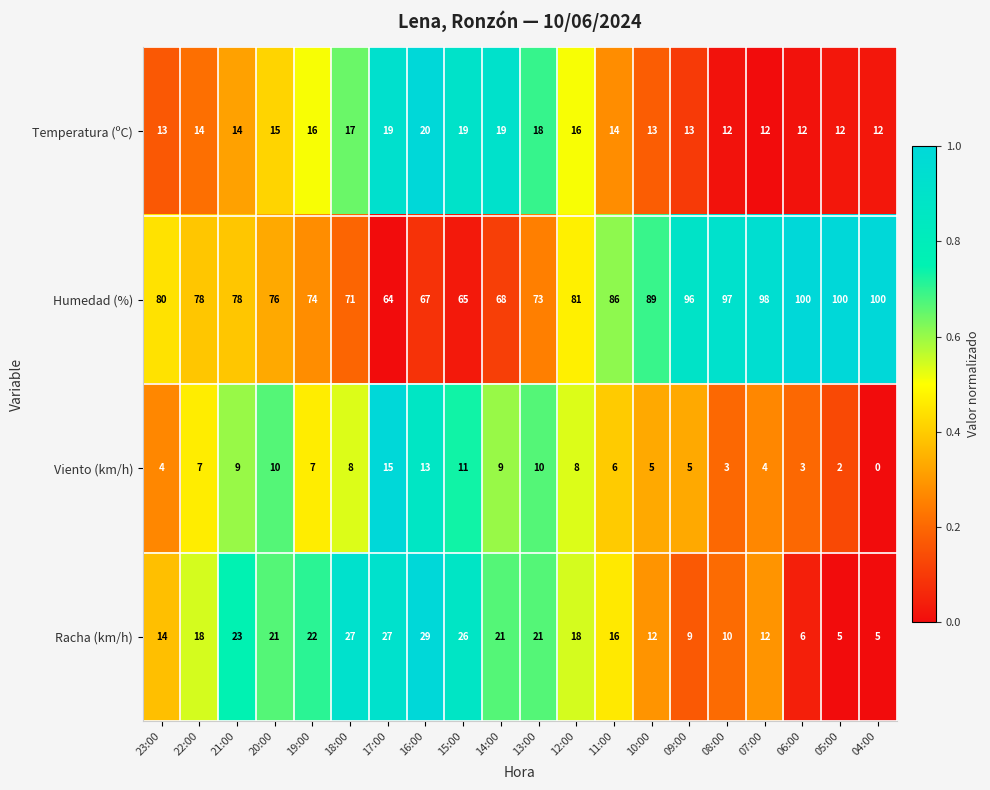

True or false: Viento (km/h) has a value of 2 at 11:00.

False